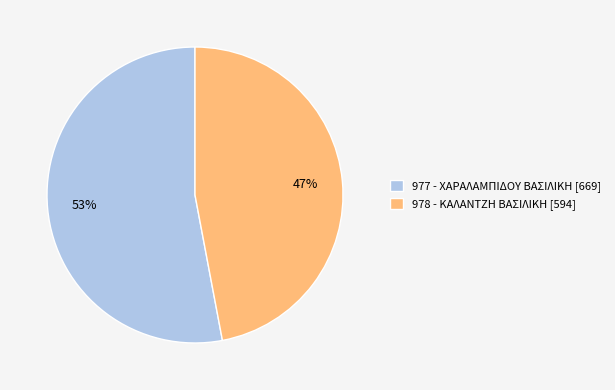

To the nearest percent, what is the difference between the largest and smallest slice percentages?

6%